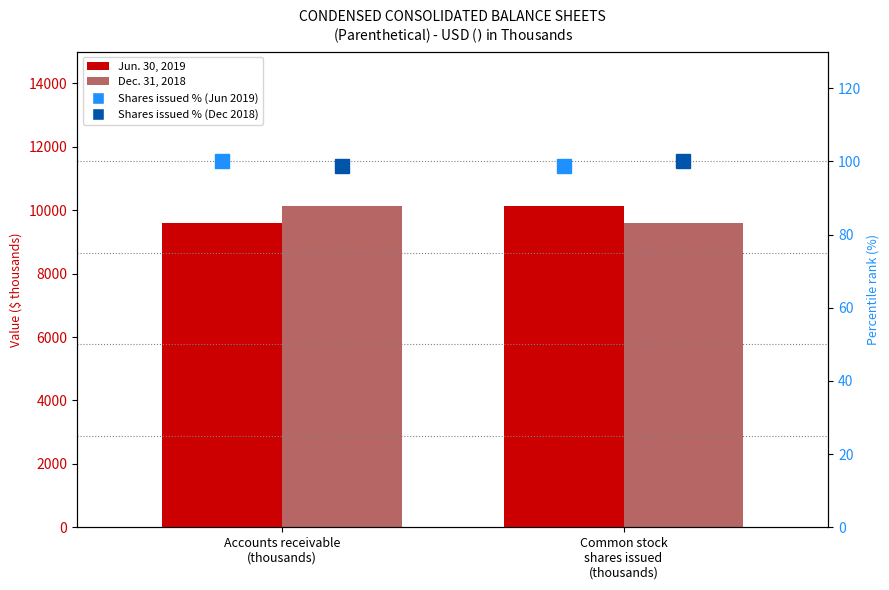

List the series in order of their peak value, lowest first.

Jun. 30, 2019 (shares %), Dec. 31, 2018 (shares %), Jun. 30, 2019 (accounts rec.), Dec. 31, 2018 (accounts rec.)